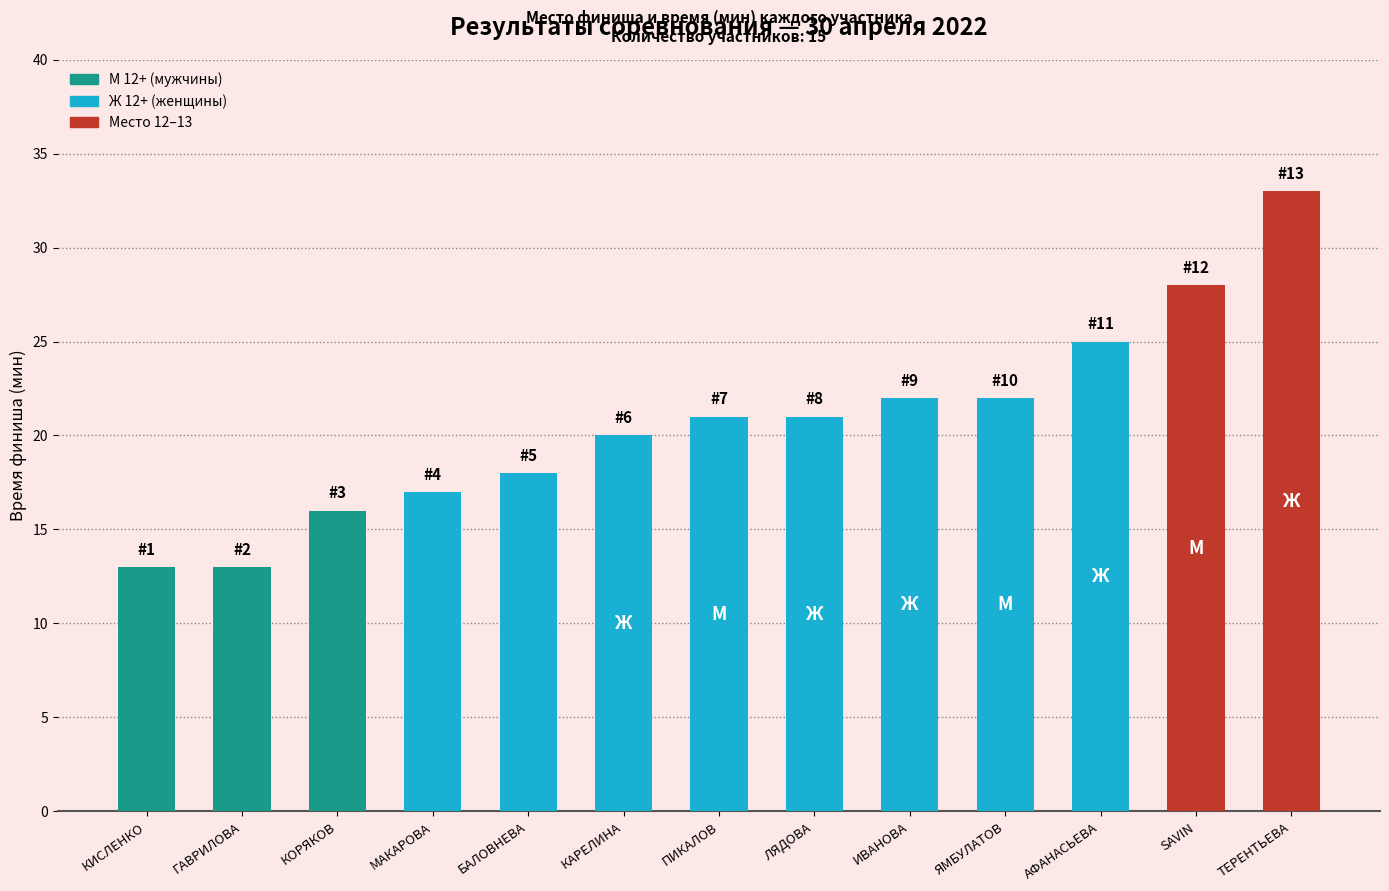

How many data points does each series have?

13